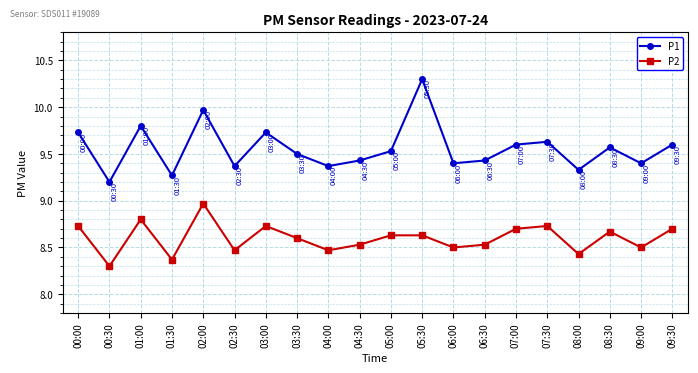

In P2, how many points are lower than both neighbors (excluding endpoints)?

7